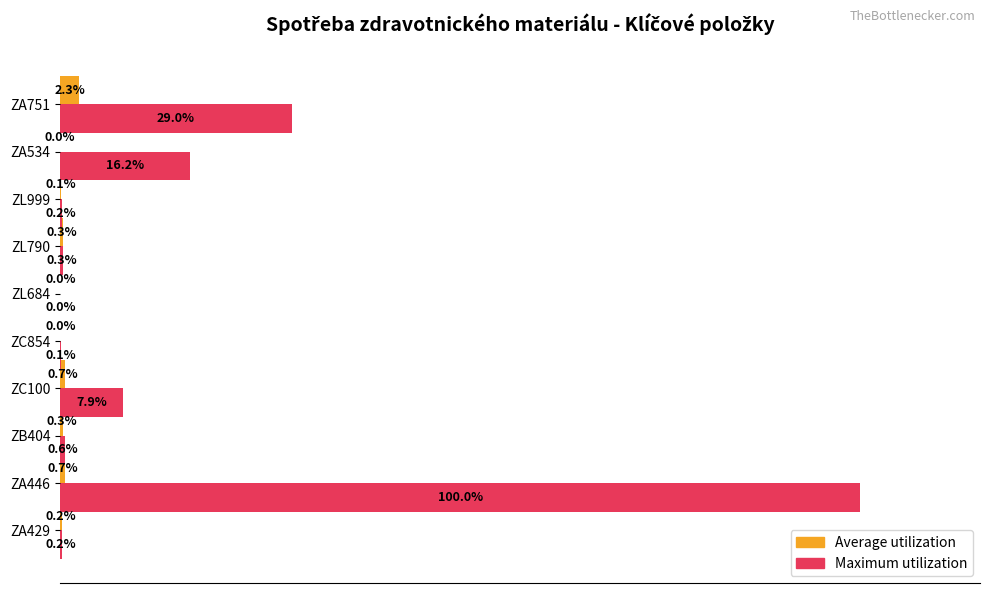

Where is Maximum utilization nearest to the value 50?

ZA751